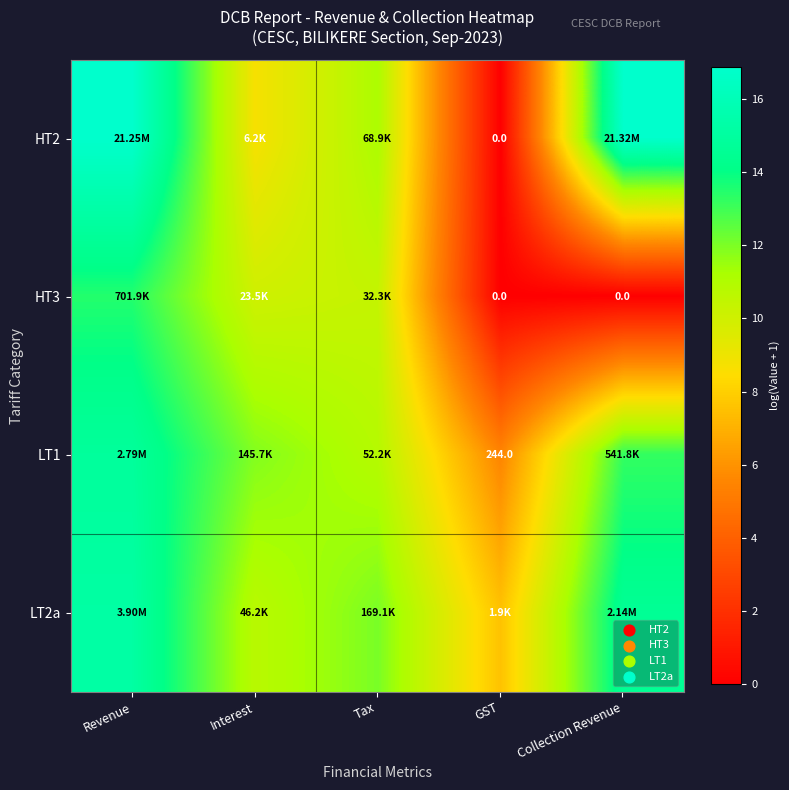

Which category has the highest value across all series?

Collection Revenue